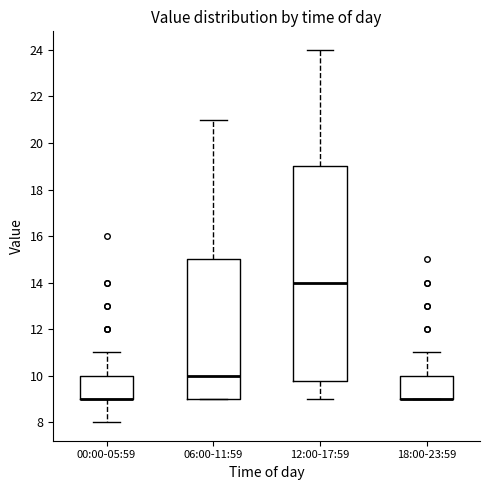

Where does the lower whisker of the box for 00:00-05:59 end on the y-axis? The values are not printed on the chart, so give them approximately, as read against the axis.

8.0